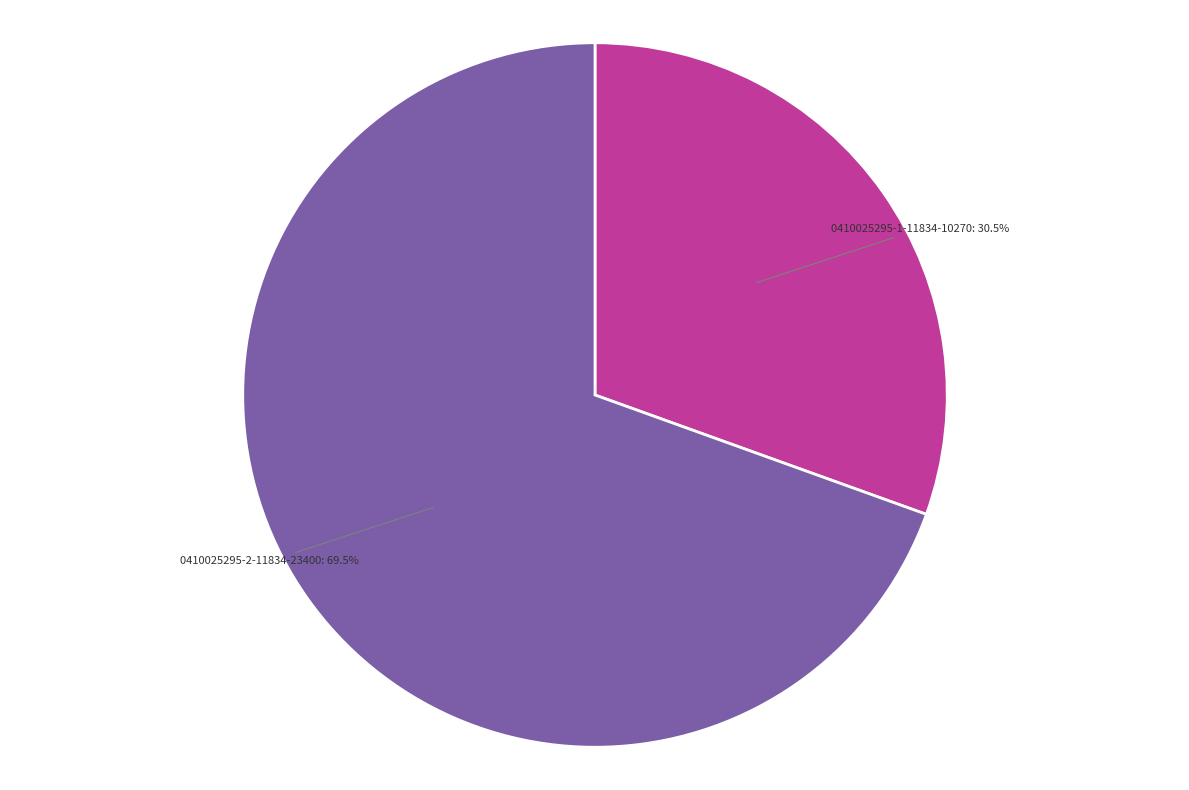

Does any single category account for the majority?

Yes